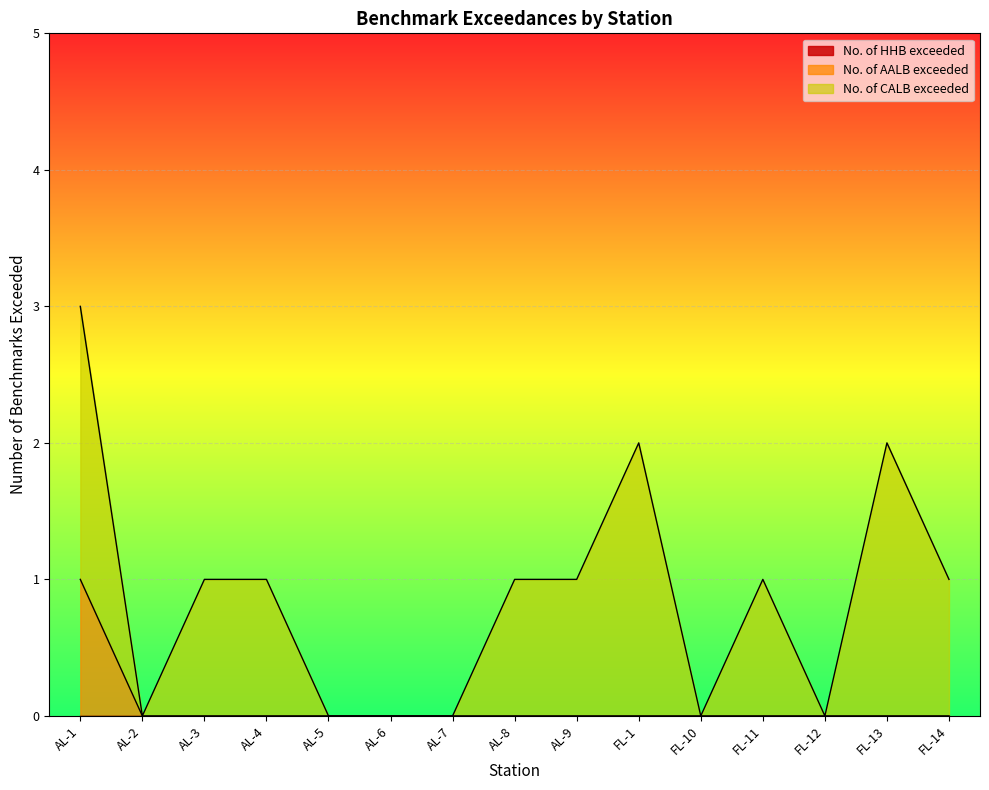

At which category does No. of CALB exceeded reach its first local valley?

AL-2